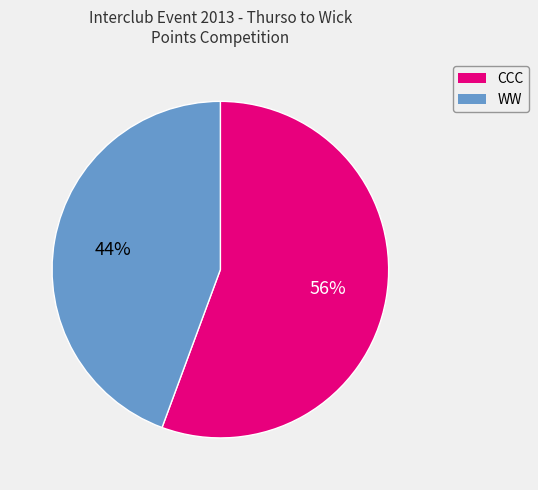

To the nearest percent, what is the average slice percentage?

50%